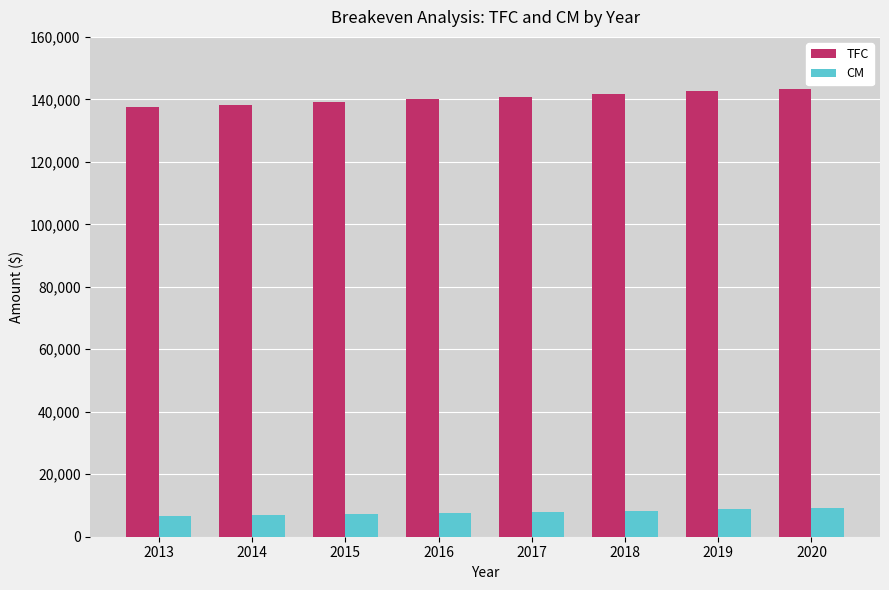

What is the difference between the highest and lowest values at 2019?

133847.7